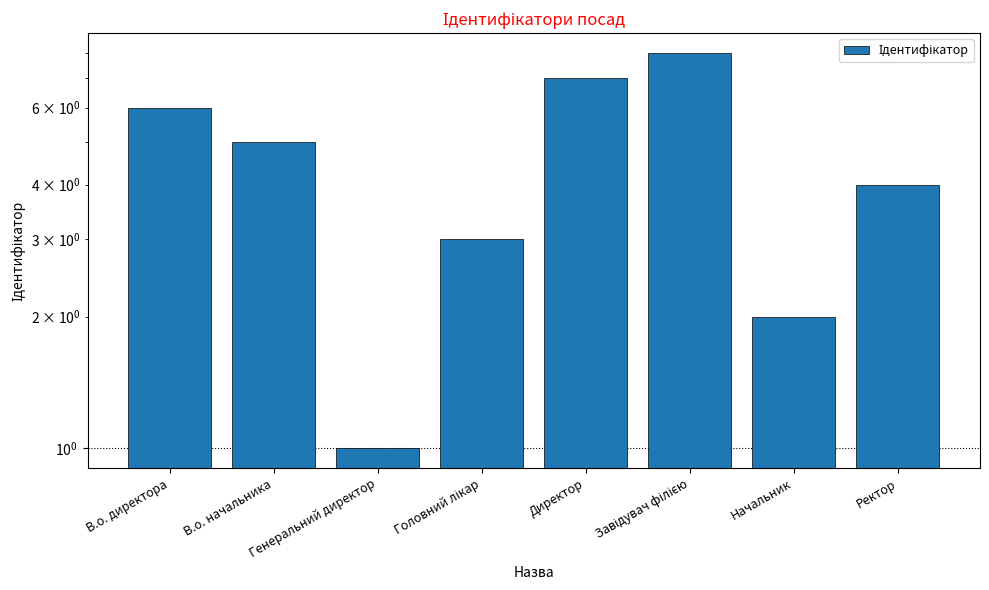

Which category has the lowest value across all series?

Генеральний директор